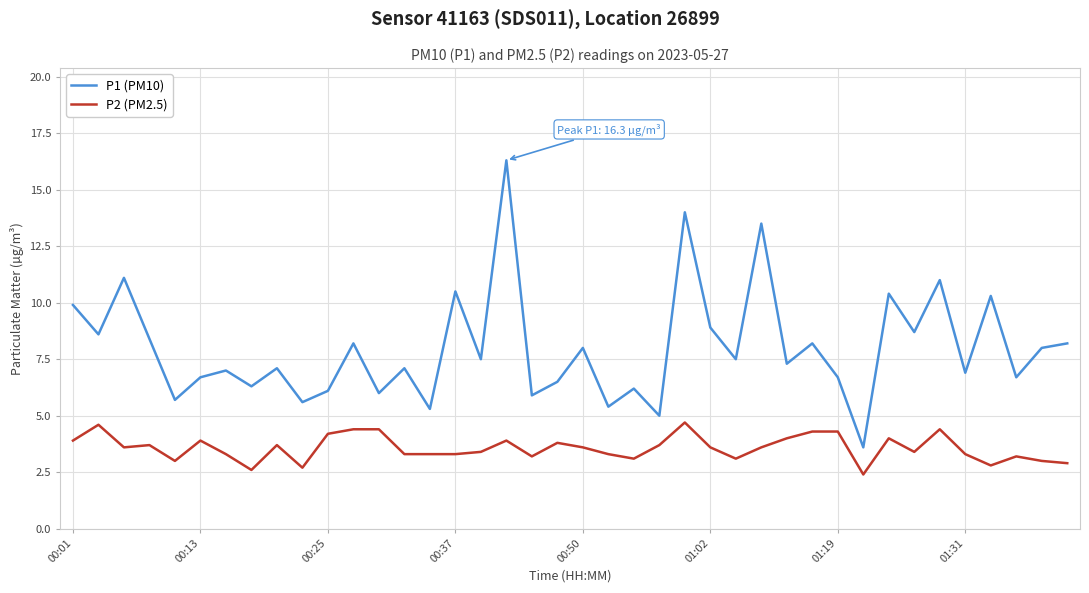

How many interior local peaks does the P1 (PM10) series have?

15